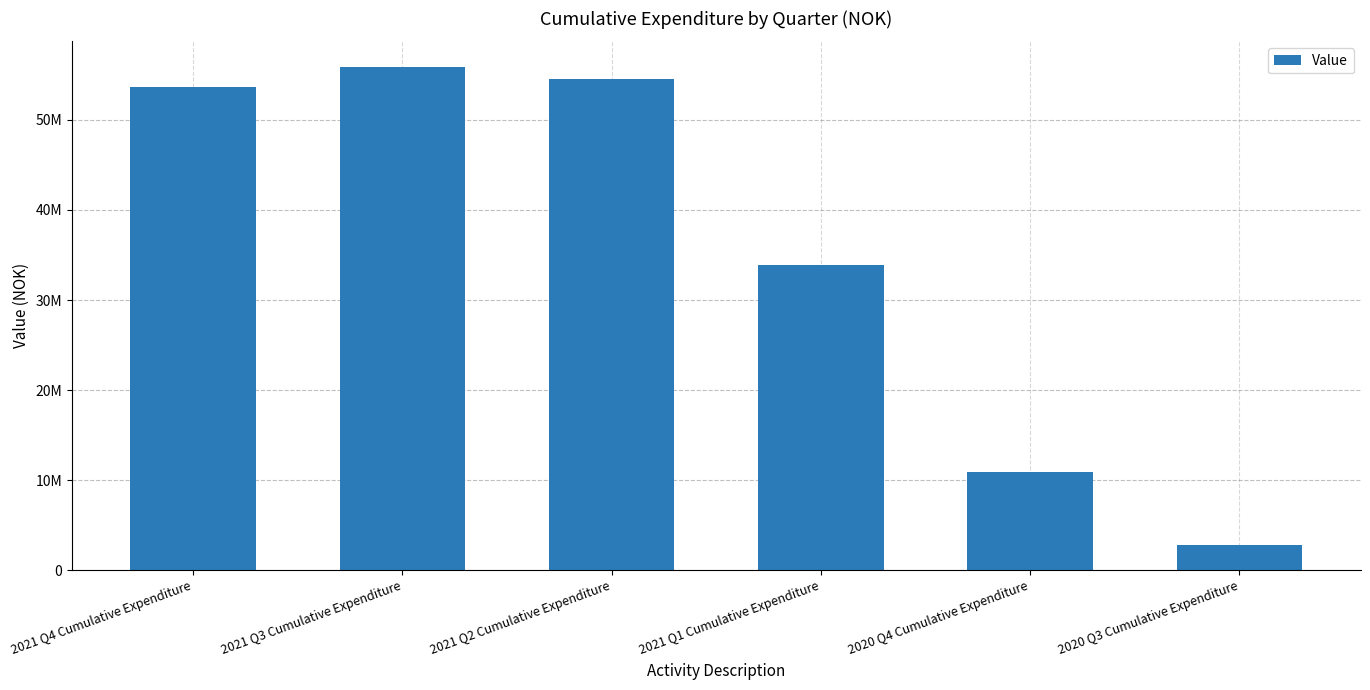

What is the value of the 4th bar from the left?

33923230